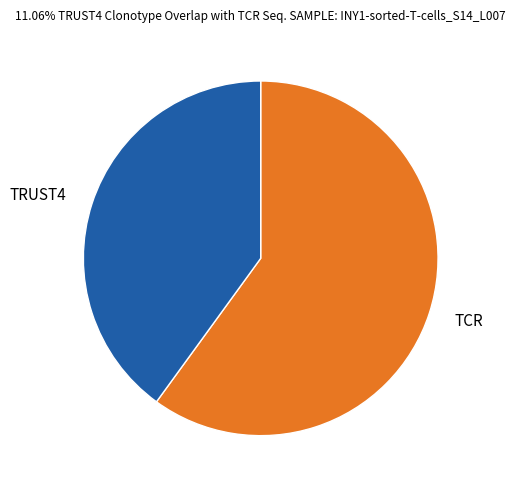

Is the sum of TCR and TRUST4 greater than half?

Yes